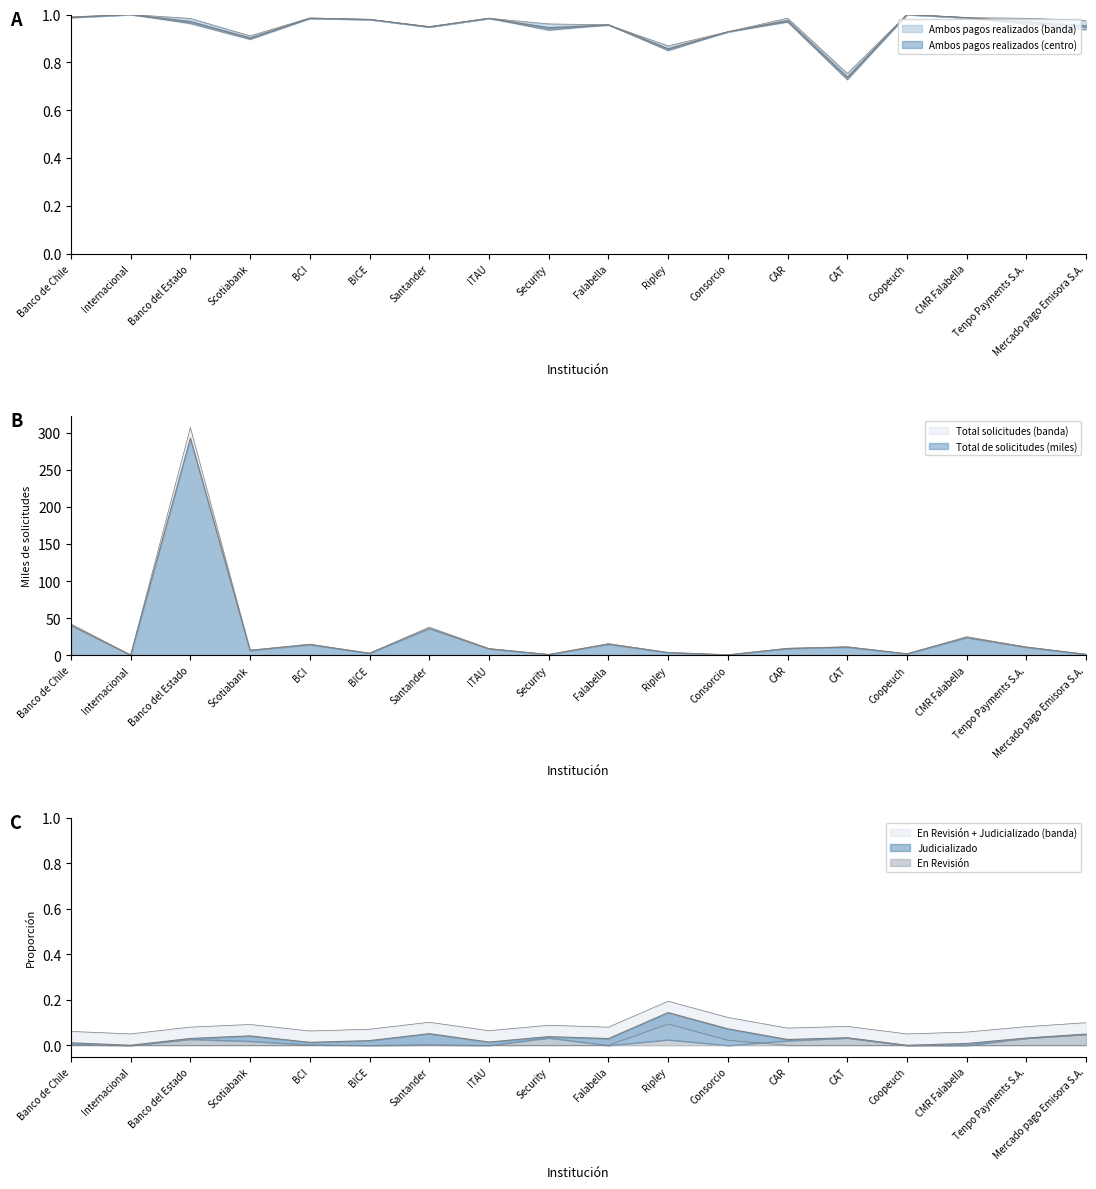

Between Internacional and Scotiabank, which series saw the biggest shift?

Total de solicitudes